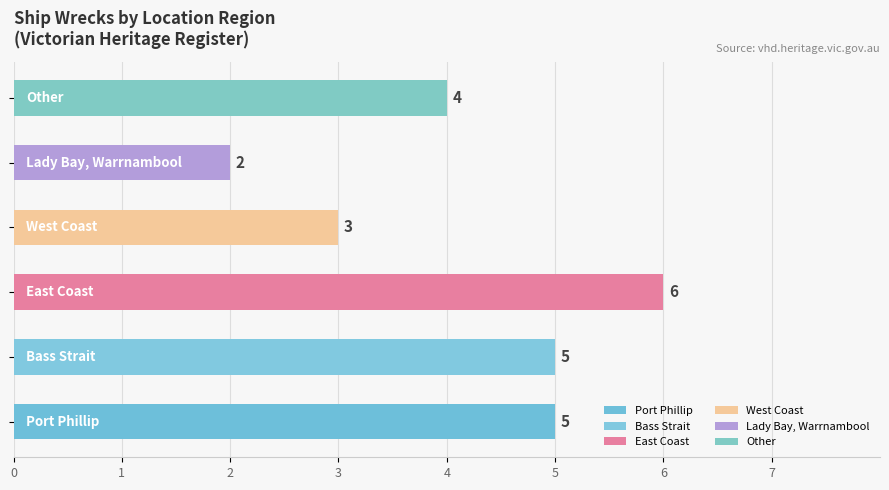

Which label corresponds to the largest value in the chart?

East Coast